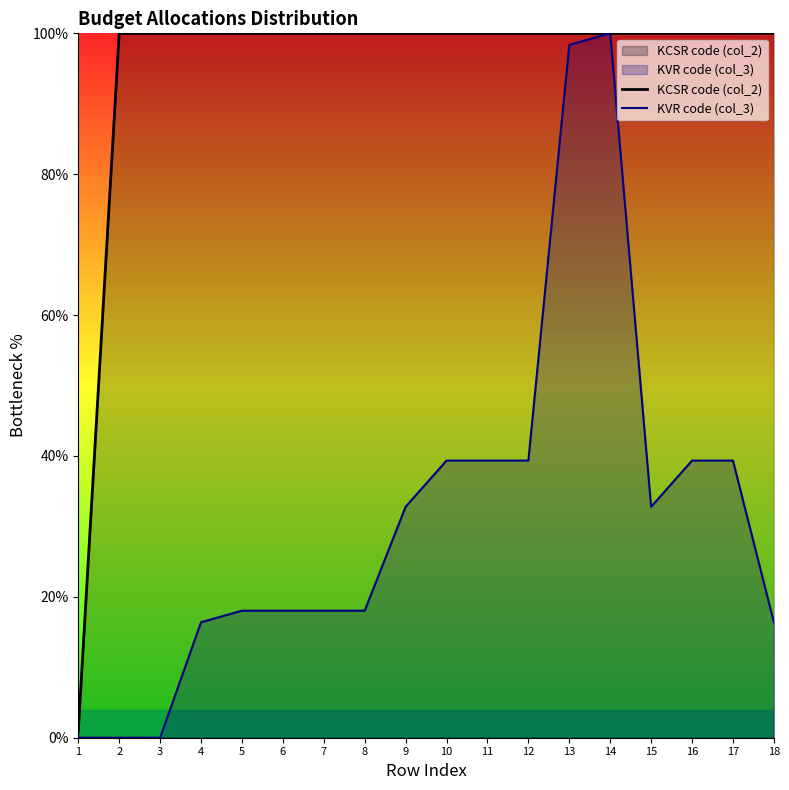

Reading left to right, list all the values displayed in this chart.

KCSR code (col_2): 0.9	100.0	100.0	100.0	100.0	100.0	100.0	100.0	100.0	100.0	100.0	100.0	100.0	100.0	100.0	100.0	100.0	100.0
KVR code (col_3): 0.0	0.0	0.0	16.4	18.0	18.0	18.0	18.0	32.8	39.3	39.3	39.3	98.4	100.0	32.8	39.3	39.3	16.4